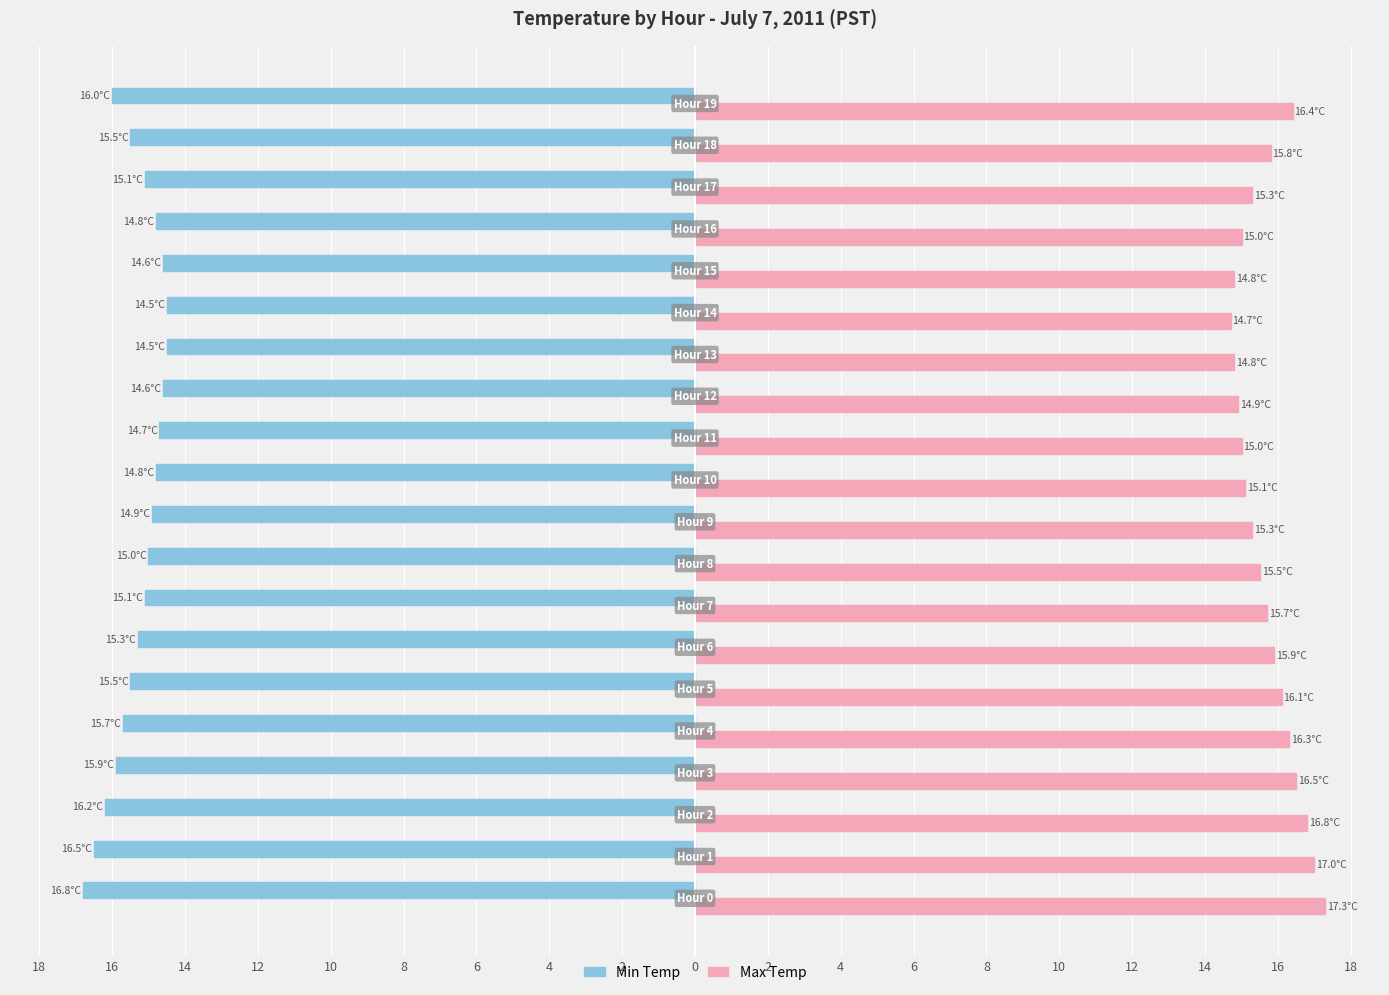

What are all the series names shown in the legend?

Min Temp, Max Temp